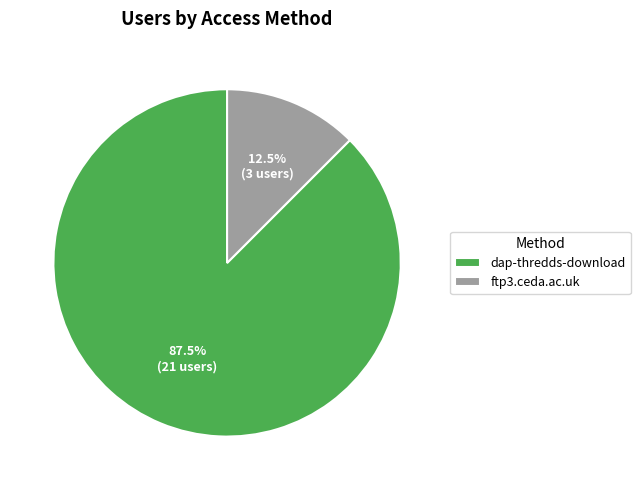

Approximately how many times larger is the value at ftp3.ceda.ac.uk compared to dap-thredds-download?

0.1